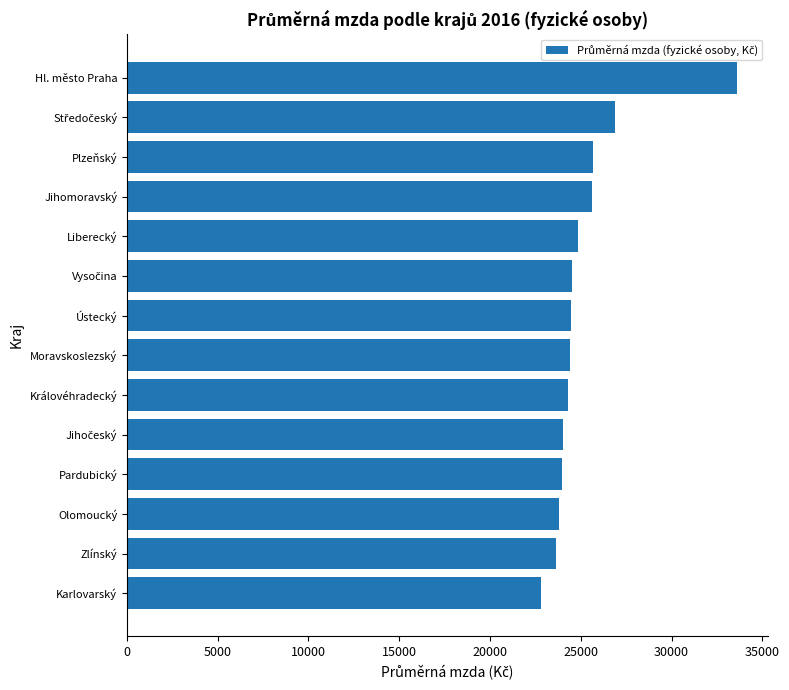

Approximately how many times larger is the value at Plzeňský compared to Zlínský?

1.1